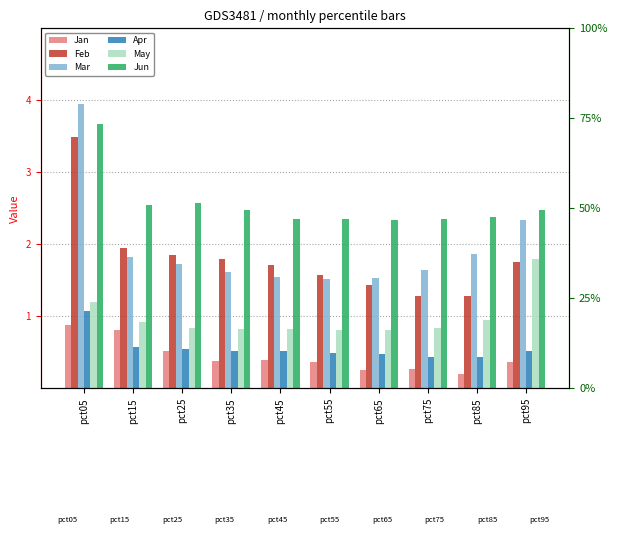

Is the value of Apr at pct65 greater than the value of Mar at pct85?

No